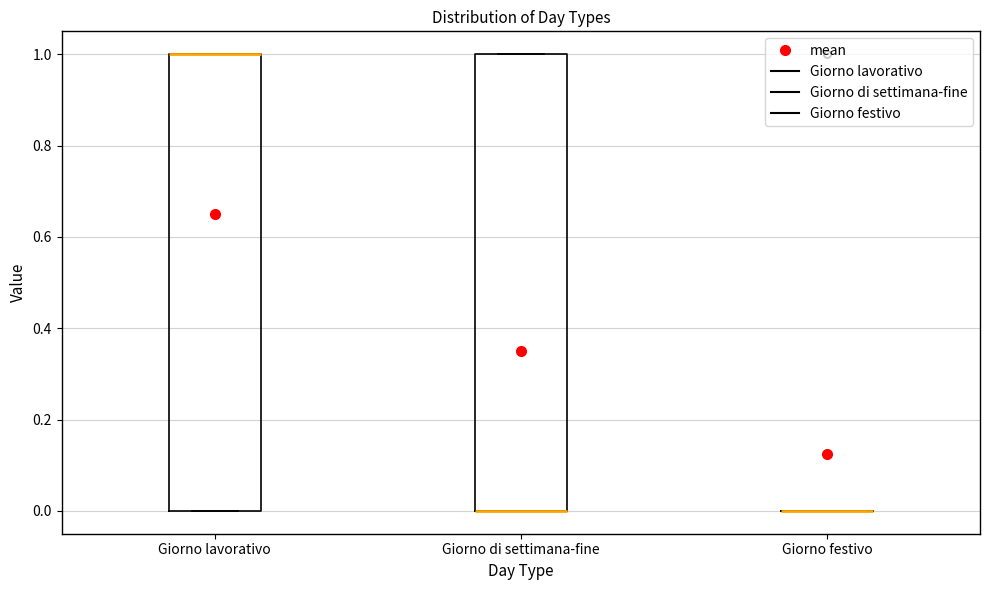

Reading left to right, read every box against the y-axis: the position of its median line, the range the box covers, and the ends of its whiskers. The values are not printed on the chart, so give them approximately, as read against the axis.

Giorno lavorativo: median 1 (drawn on the box's upper edge), box 0 to 1, whiskers 0 to 1
Giorno di settimana-fine: median 0 (drawn on the box's lower edge), box 0 to 1, whiskers 0 to 1
Giorno festivo: box collapsed to a line at 0, whiskers 0 to 0